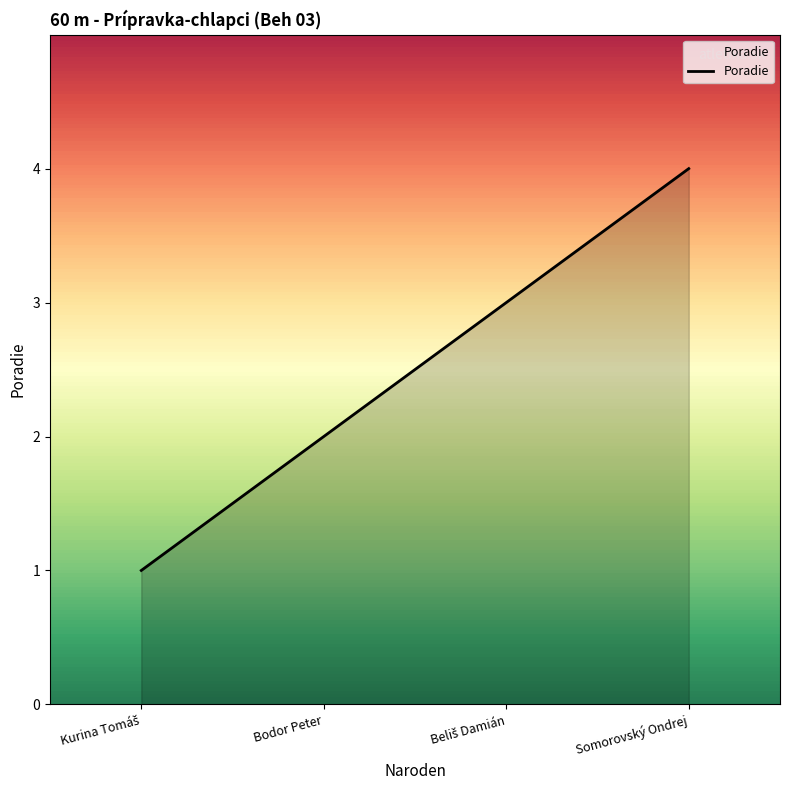

The value at Bodor Peter is 2. True or false?

True